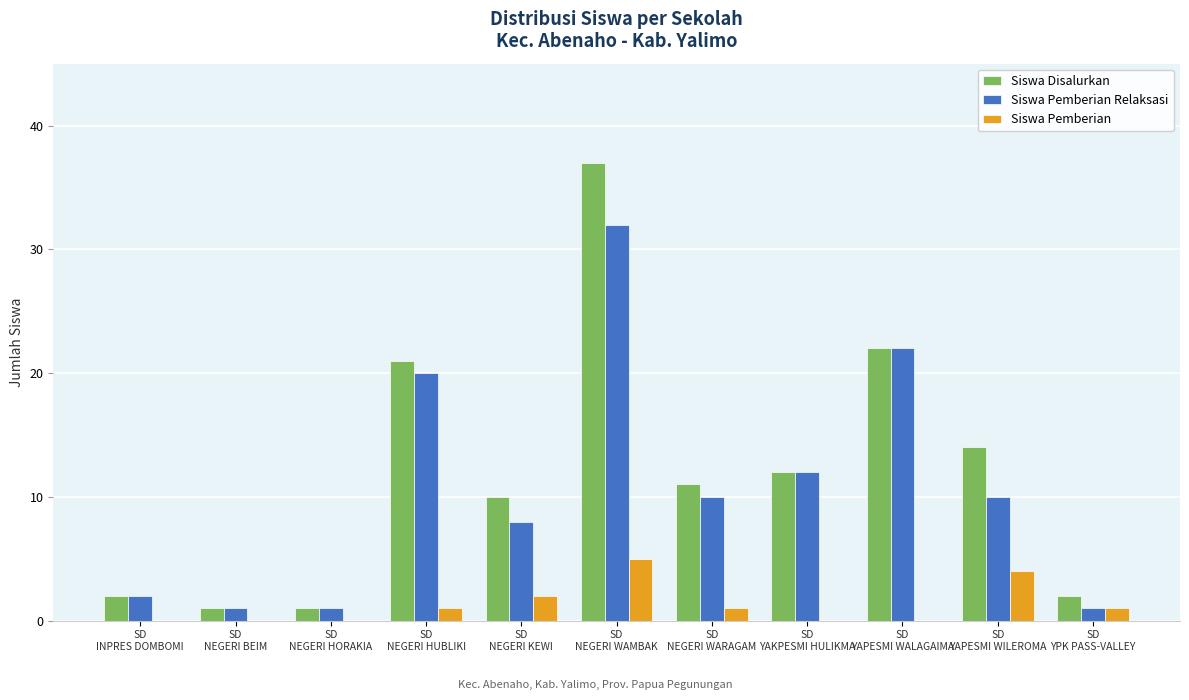

What are all the series names shown in the legend?

Siswa Disalurkan, Siswa Pemberian Relaksasi, Siswa Pemberian